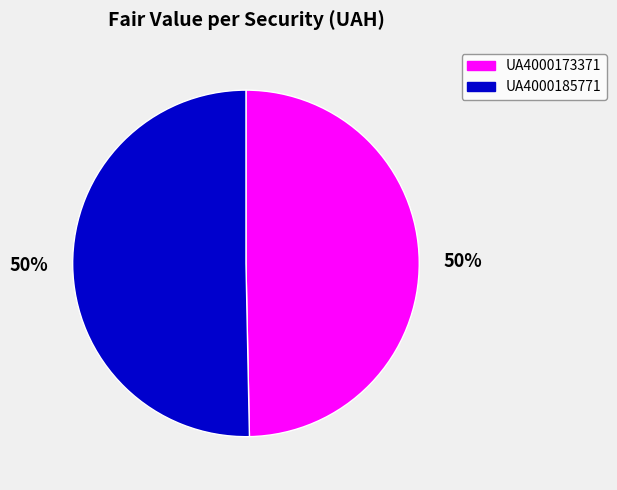

Is it true that UA4000185771 is 50% of the pie?

True